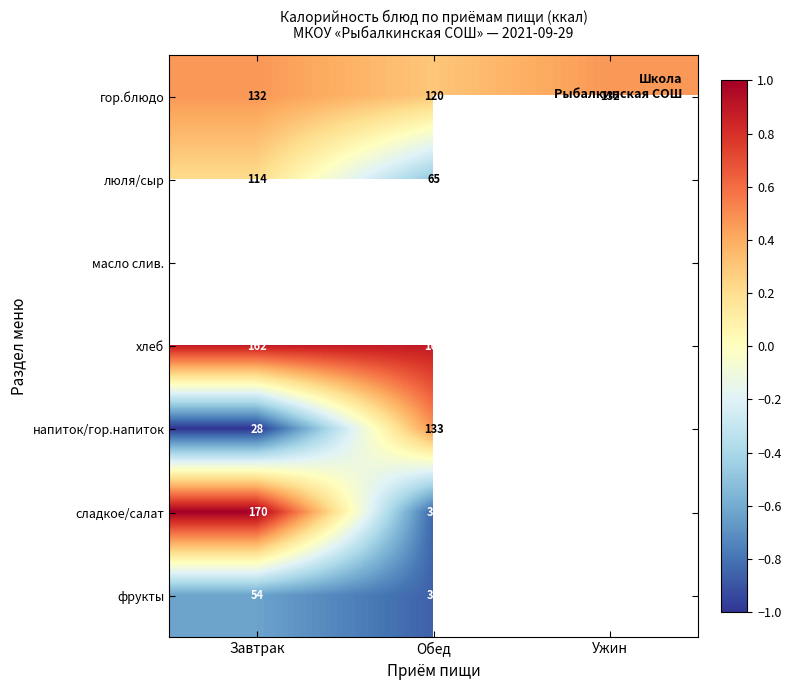

What value does the фрукты series have at Завтрак?

-0.6